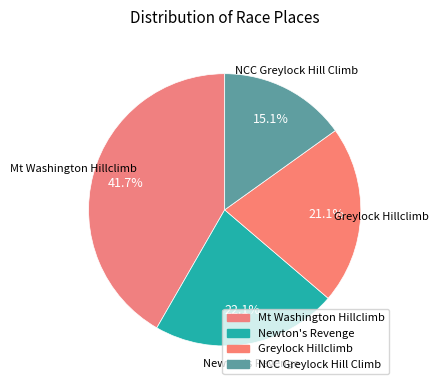

How many slices are in this pie chart?

4